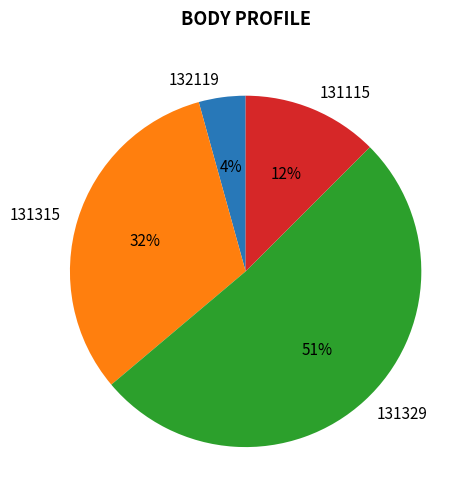

What percentage is the 132119 slice, to the nearest percent?

4%